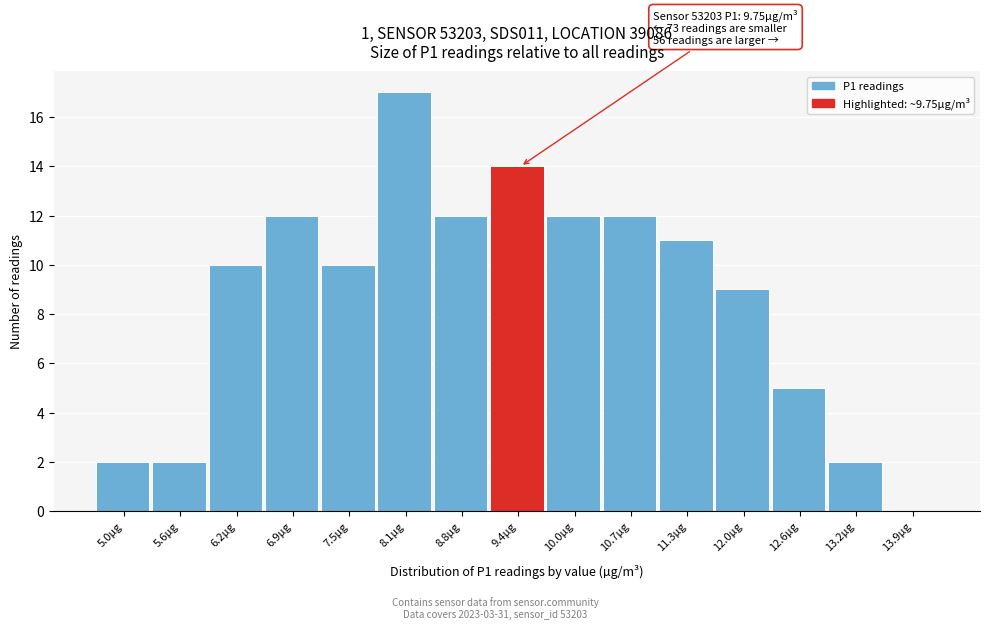

Reading left to right, what are all the values shown in this chart?

5.0µg=2	5.6µg=2	6.2µg=10	6.9µg=12	7.5µg=10	8.1µg=17	8.8µg=12	9.4µg=14	10.0µg=12	10.7µg=12	11.3µg=11	12.0µg=9	12.6µg=5	13.2µg=2	13.9µg=0